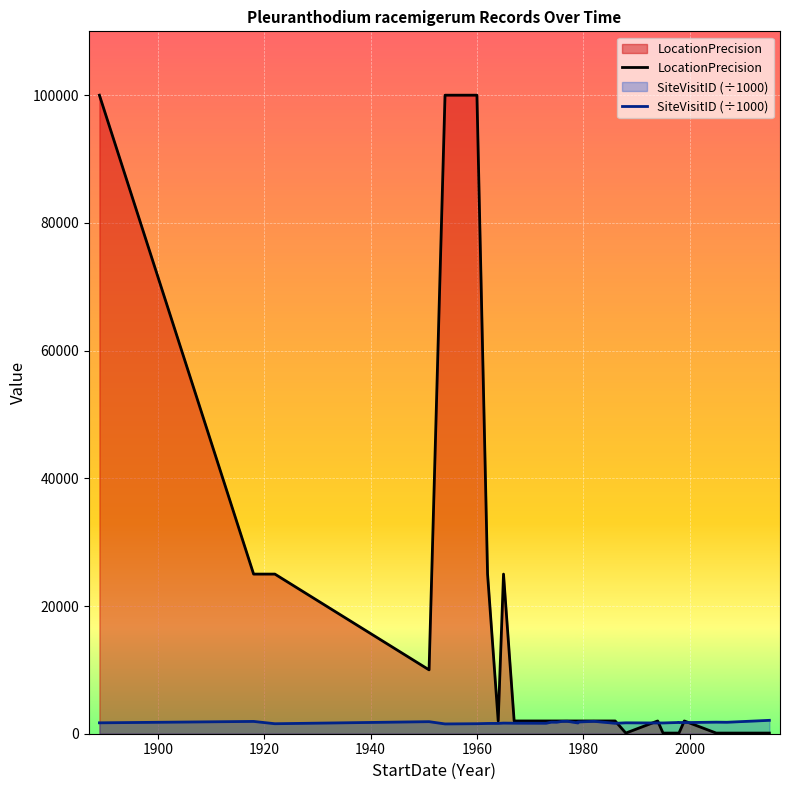

Is the value of SiteVisitID (÷1000) at 26 greater than the value of LocationPrecision at 2020?

No